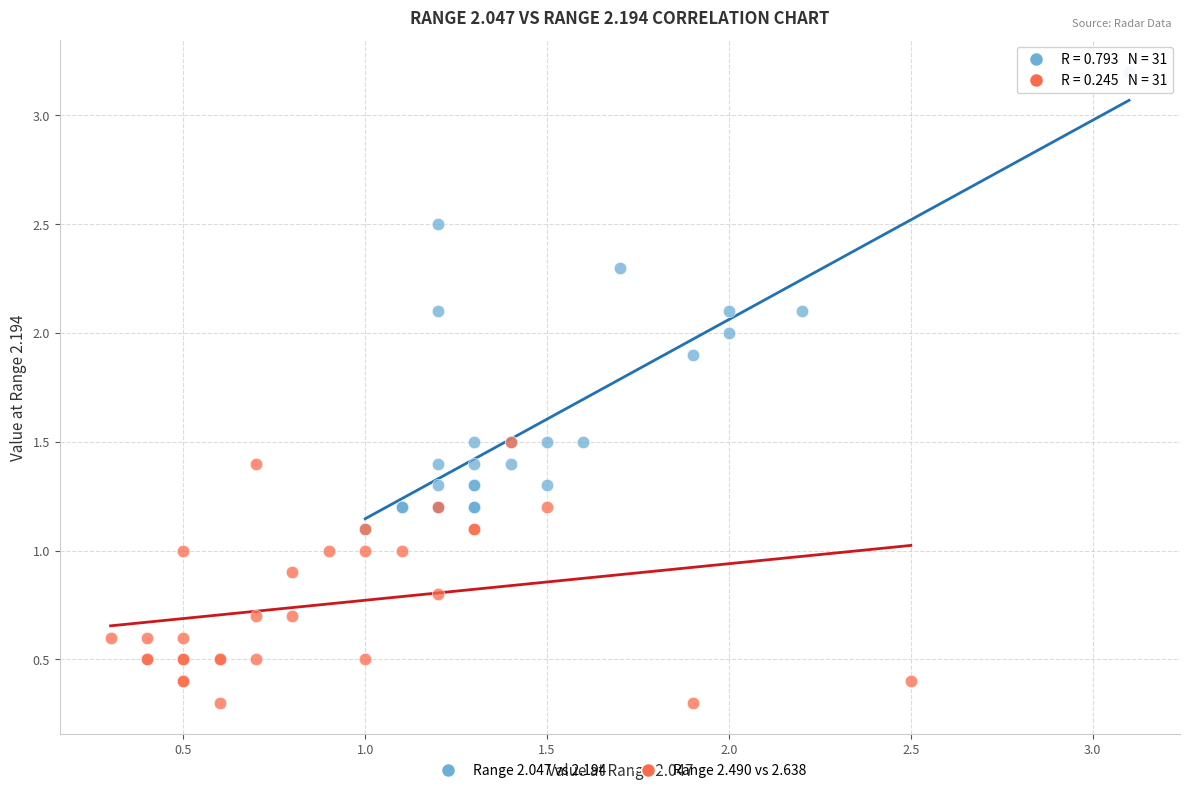

Which series contains the highest Y value?

Range 2.047 vs 2.194